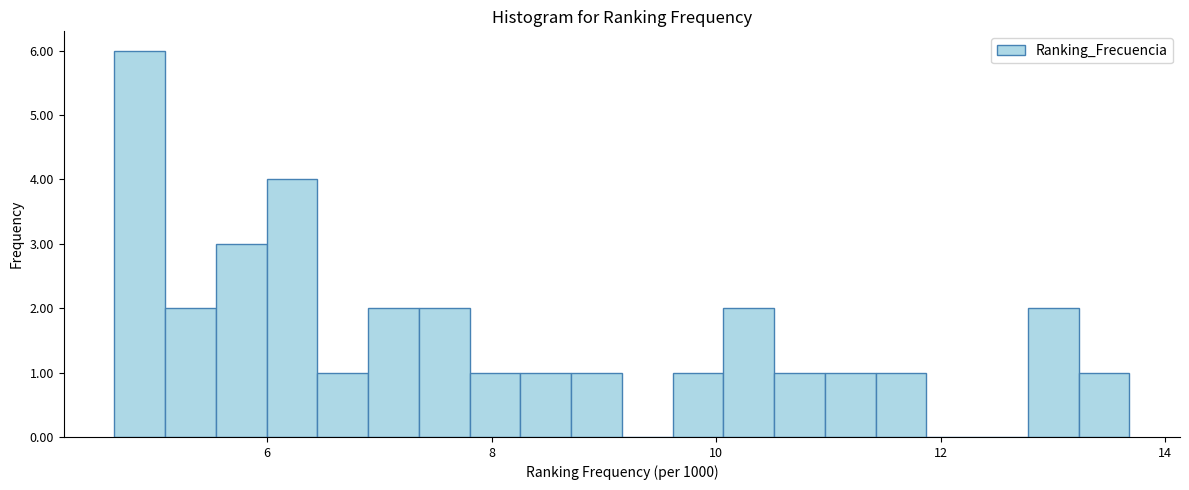

Around what value on the x-axis is the tallest bar? Give the approximate position of its centre, as read against the axis.

4.8